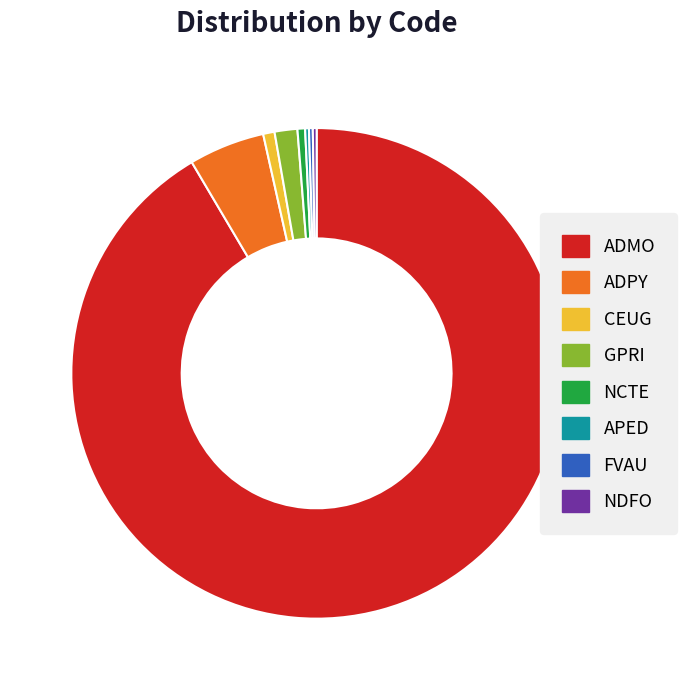

The ADMO slice represents 99% of the pie. True or false?

False